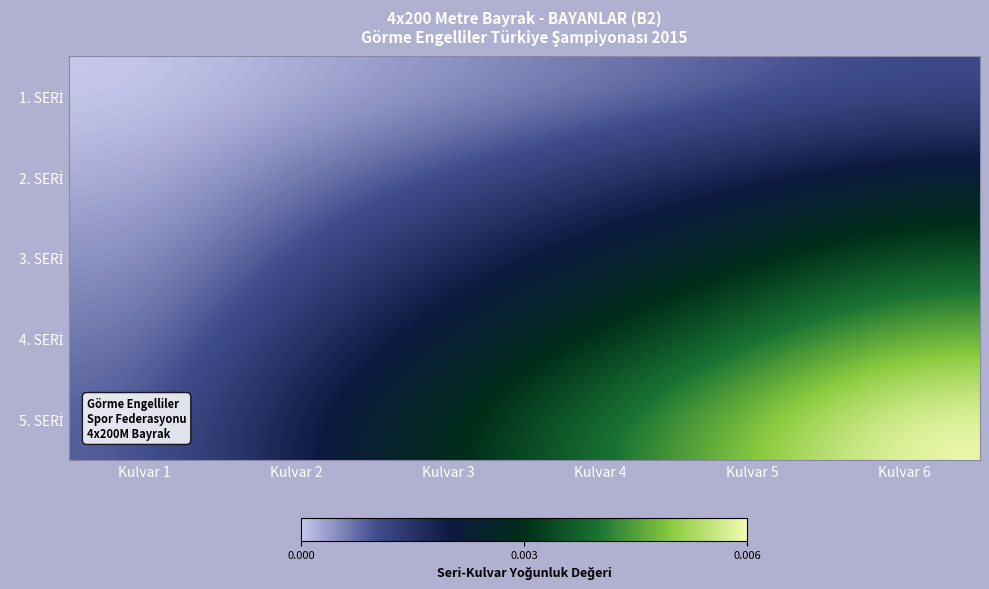

List the series in order of their overall mean, lowest first.

1. SERİ, 2. SERİ, 3. SERİ, 4. SERİ, 5. SERİ